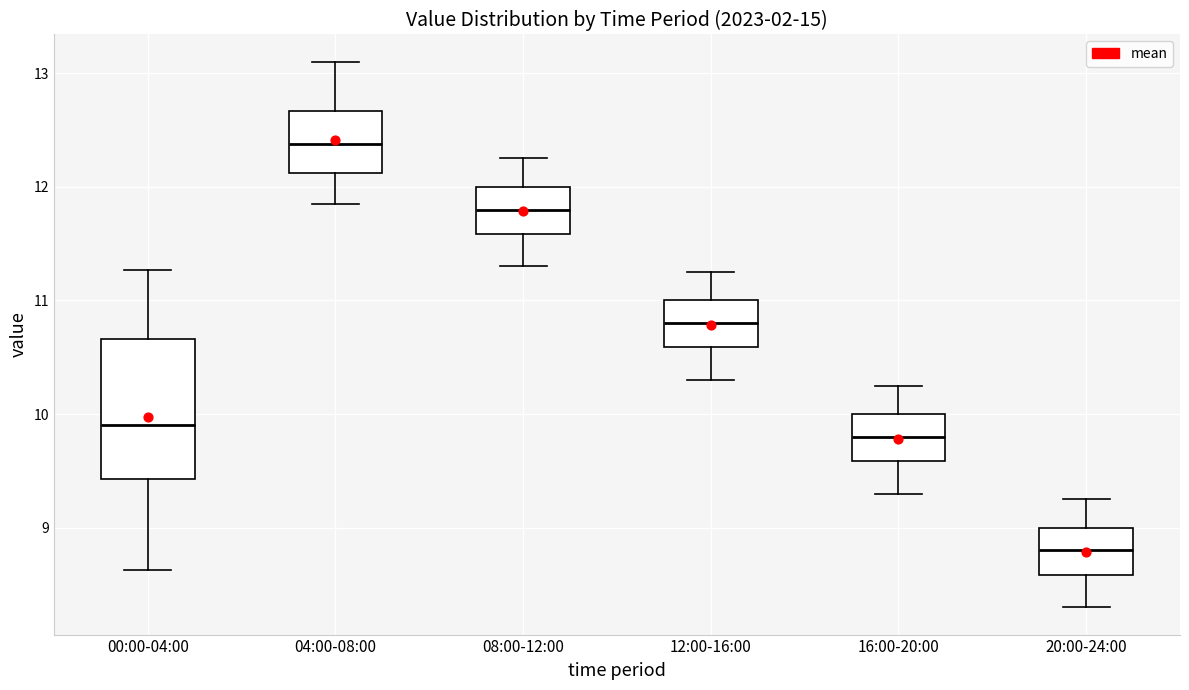

Reading left to right, transcribe this box plot: for each box, give where its median line is, the range the box spans, and where its two whiskers end, as read against the y-axis. The values are not printed on the chart, so give them approximately, as read against the axis.

00:00-04:00: median 9.9, box 9.4 to 10.7, whiskers 8.6 to 11.3
04:00-08:00: median 12.4, box 12.1 to 12.7, whiskers 11.9 to 13.1
08:00-12:00: median 11.8, box 11.6 to 12.0, whiskers 11.3 to 12.3
12:00-16:00: median 10.8, box 10.6 to 11.0, whiskers 10.3 to 11.3
16:00-20:00: median 9.8, box 9.6 to 10.0, whiskers 9.3 to 10.3
20:00-24:00: median 8.8, box 8.6 to 9.0, whiskers 8.3 to 9.3